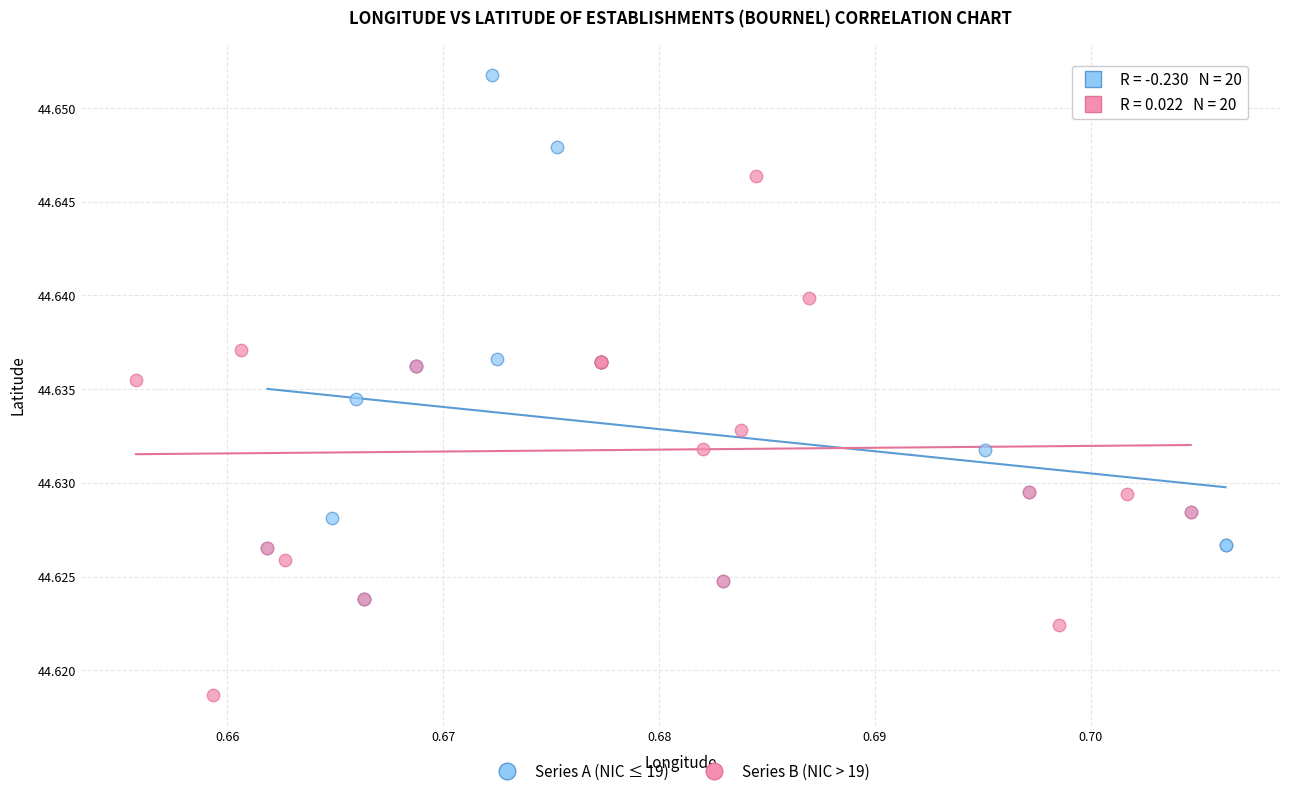

Which series reaches the maximum Y coordinate?

Series A (NIC ≤ 19)